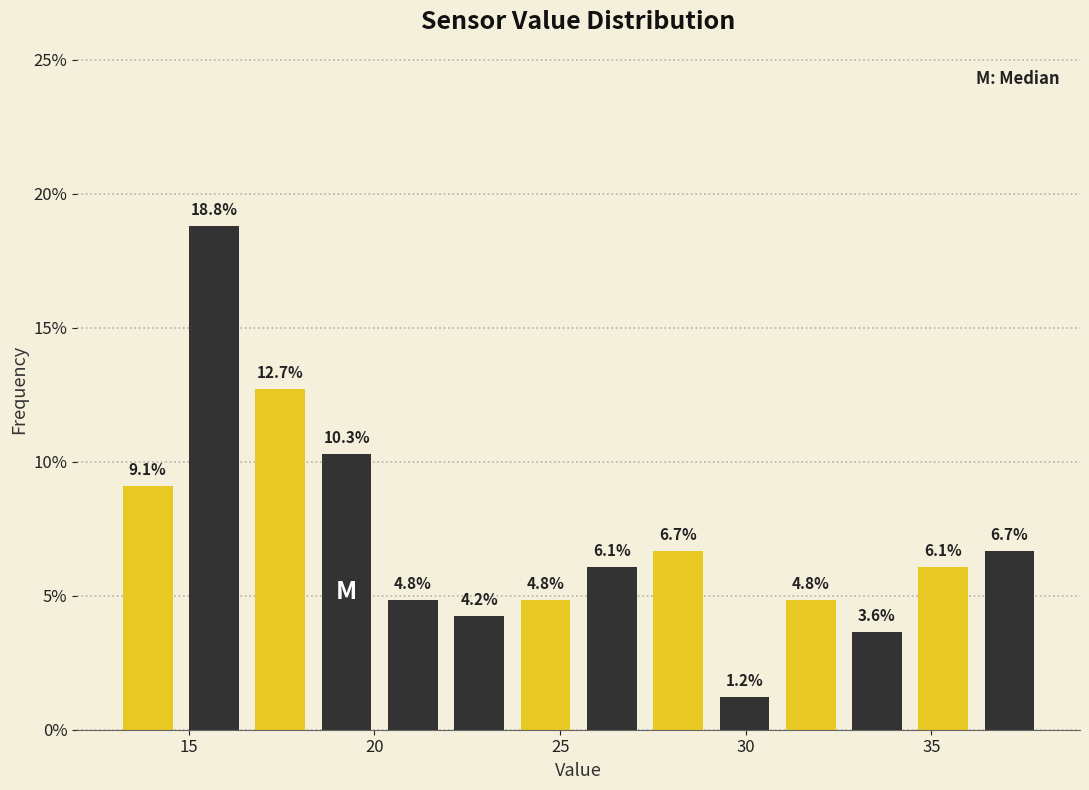

Around what value on the x-axis is the tallest bar? Give the approximate position of its centre, as read against the axis.

15.5